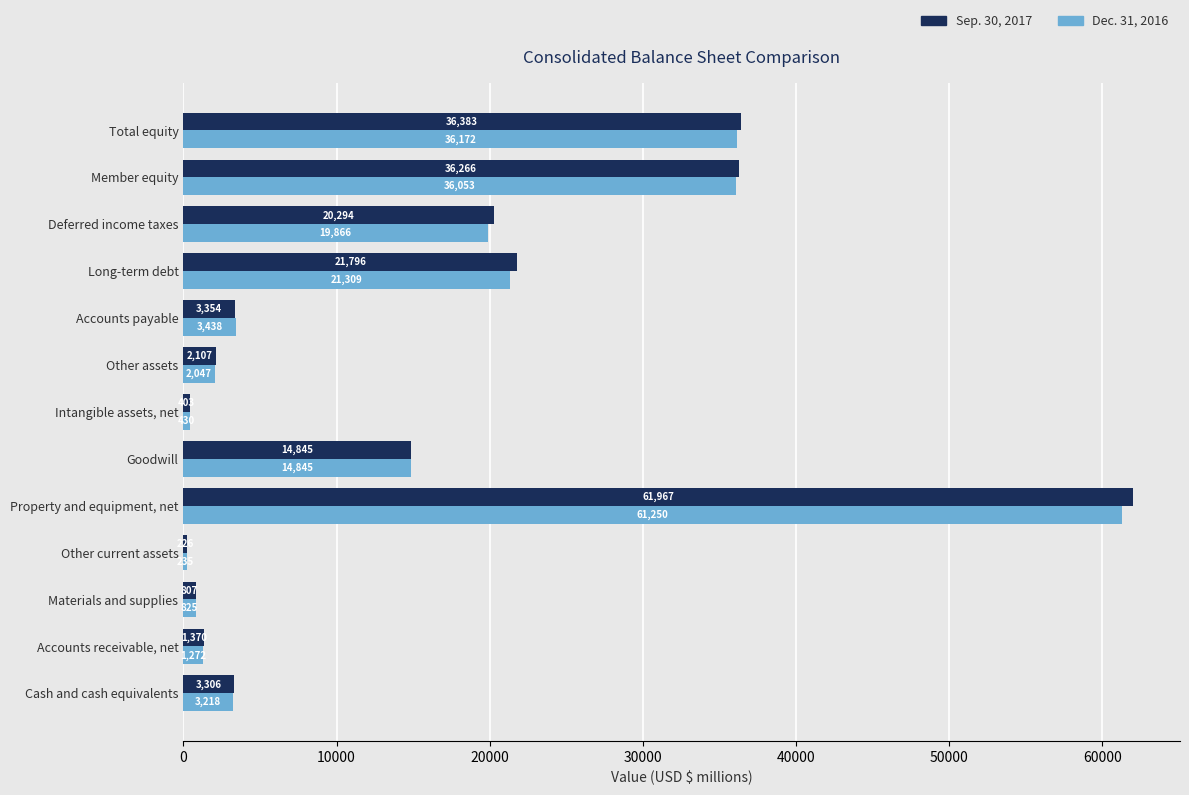

What is the difference between the second highest and second lowest values in the Sep. 30, 2017 series?

35980